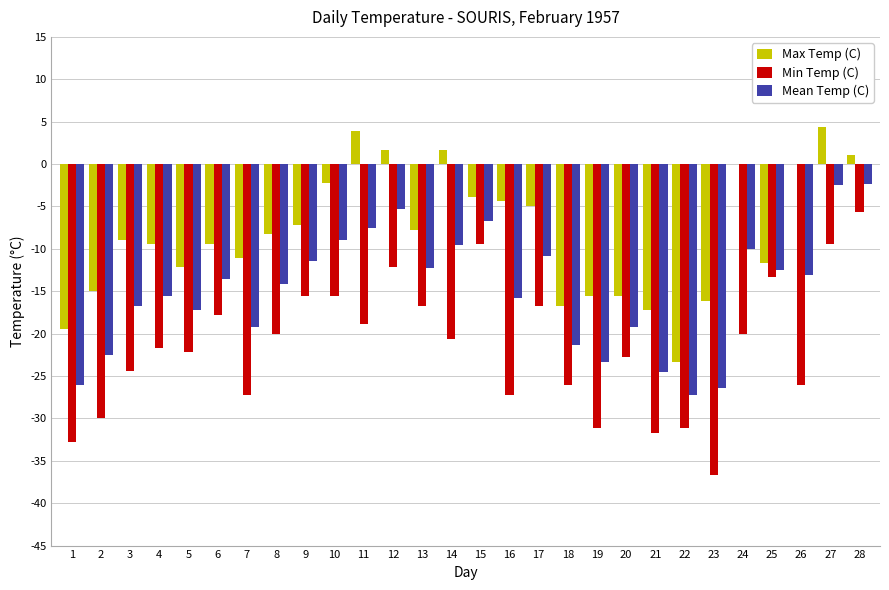

What is the maximum value for Min Temp (C)?

-5.6